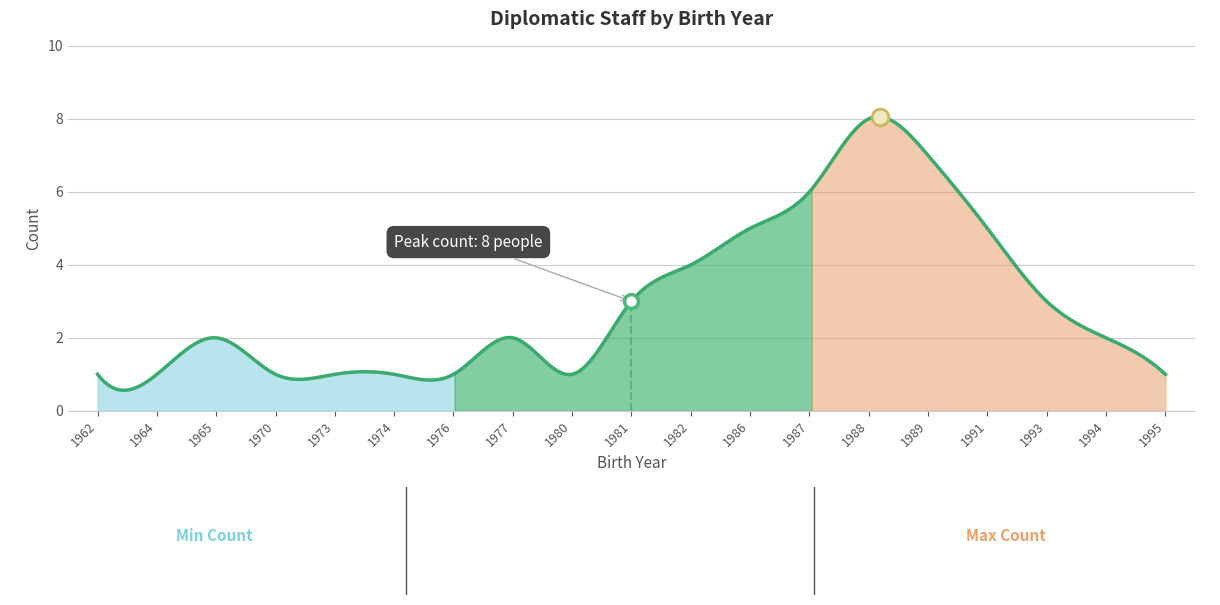

Between 1964 and 1993, which is larger?

1993